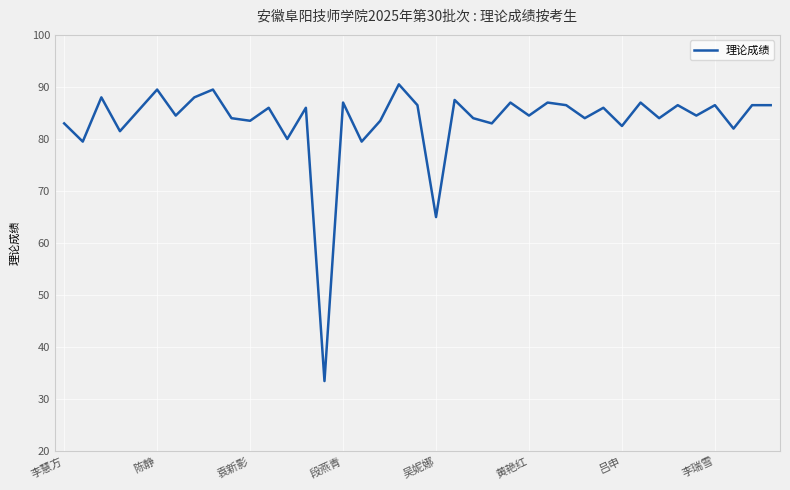

What is the minimum value shown in the chart?

33.5